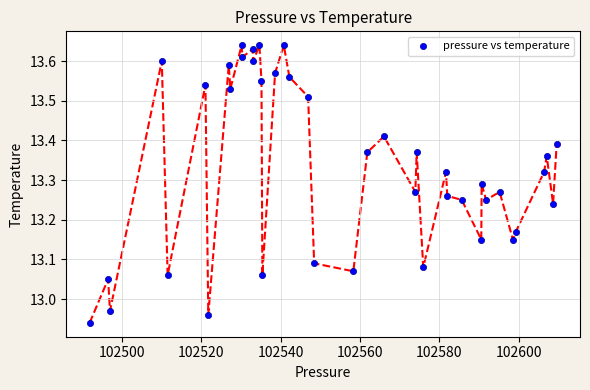

What is the range of Y values (max minus min)?

0.7